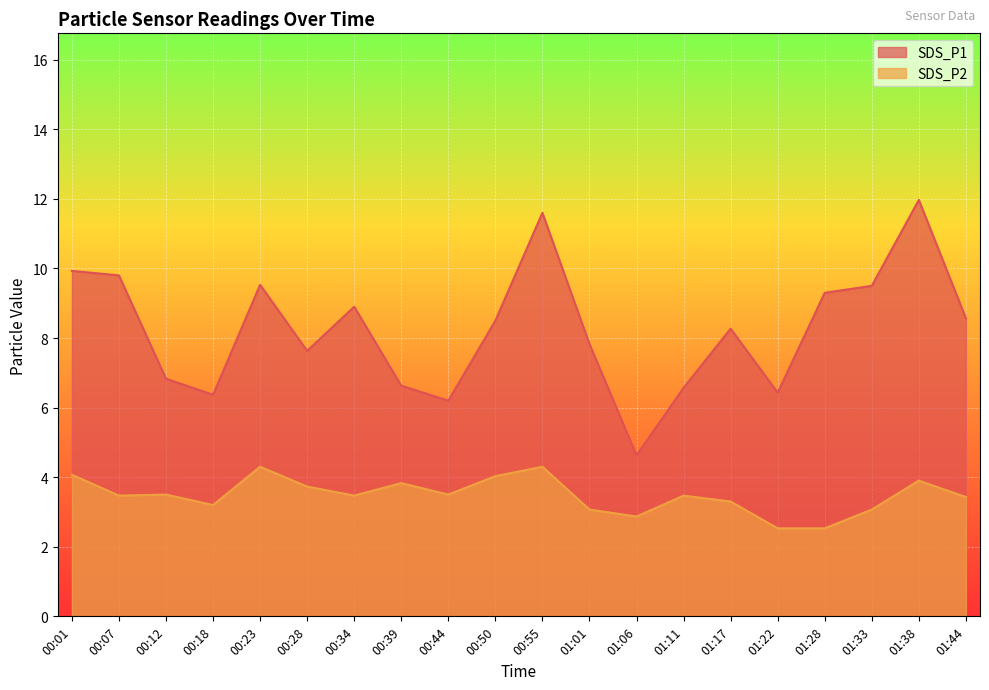

Rank the series by their maximum value, from lowest to highest.

SDS_P2, SDS_P1